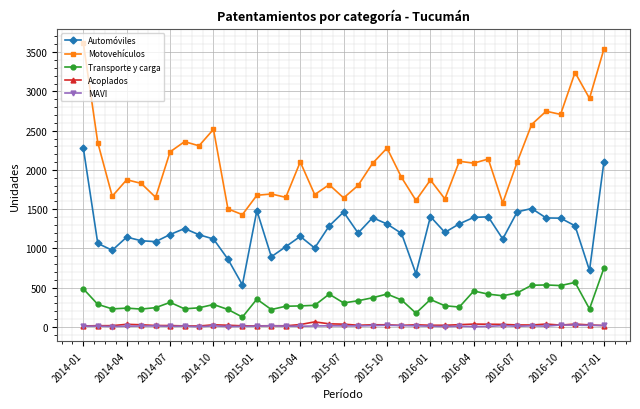

True or false: Transporte y carga has more than 2 interior local peaks.

True